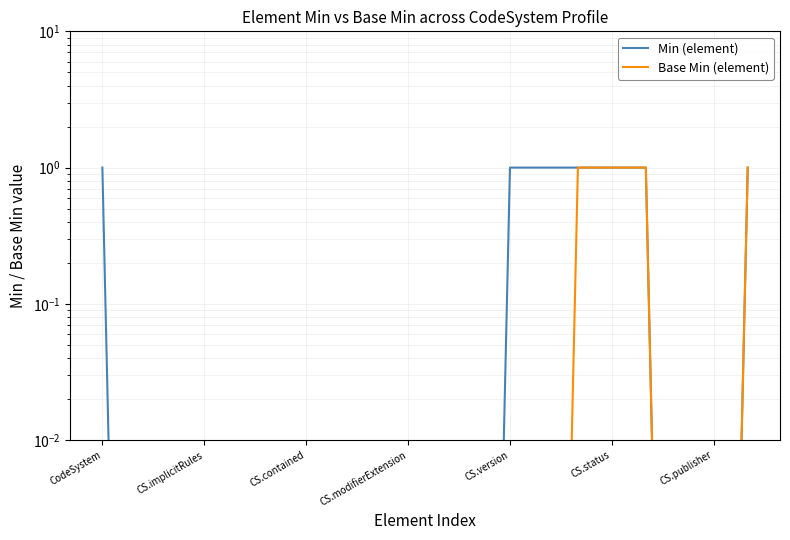

At how many categories does at least one series exceed 0?

20